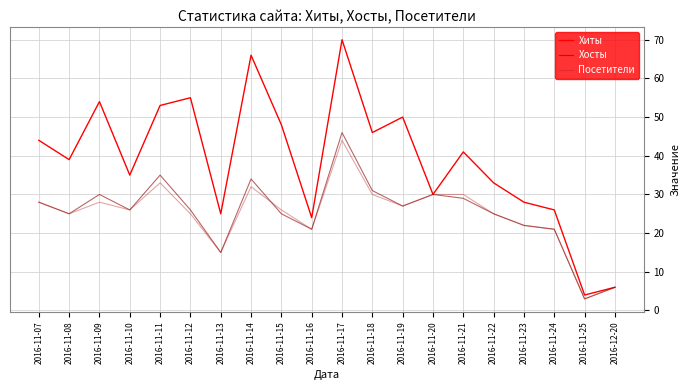

What is the minimum value for Посетители?

3